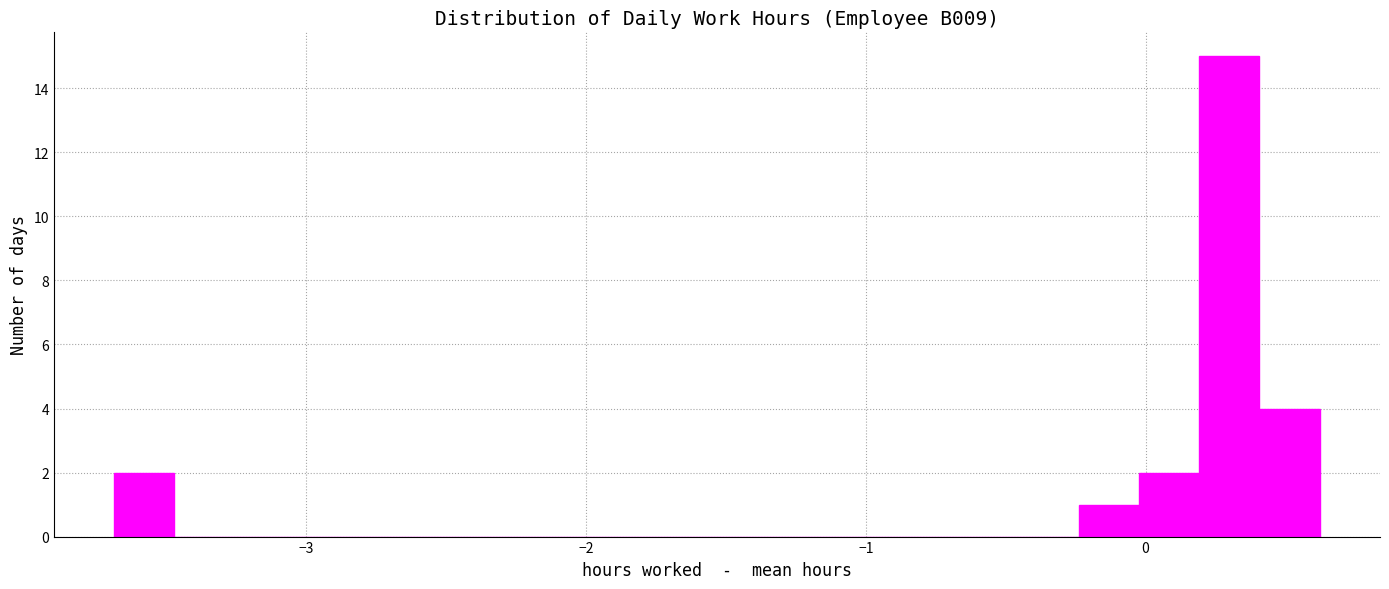

Read against the x-axis, roughly where is the centre of the tallest bar?

0.3